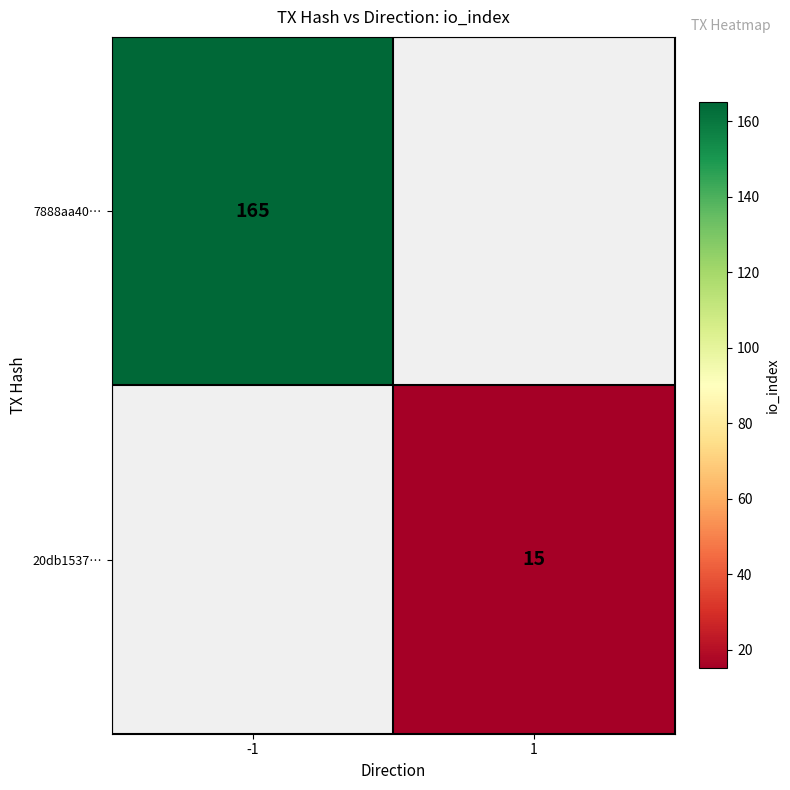

The 7888aa40… series shows 165 at -1. True or false?

True